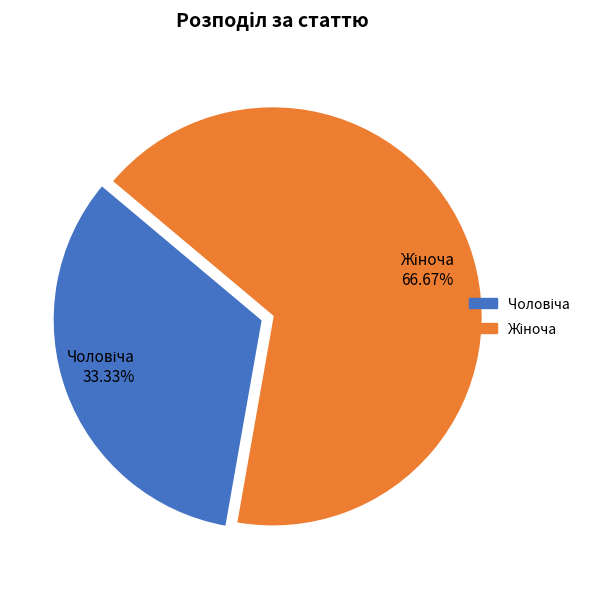

Does any single category account for the majority?

Yes